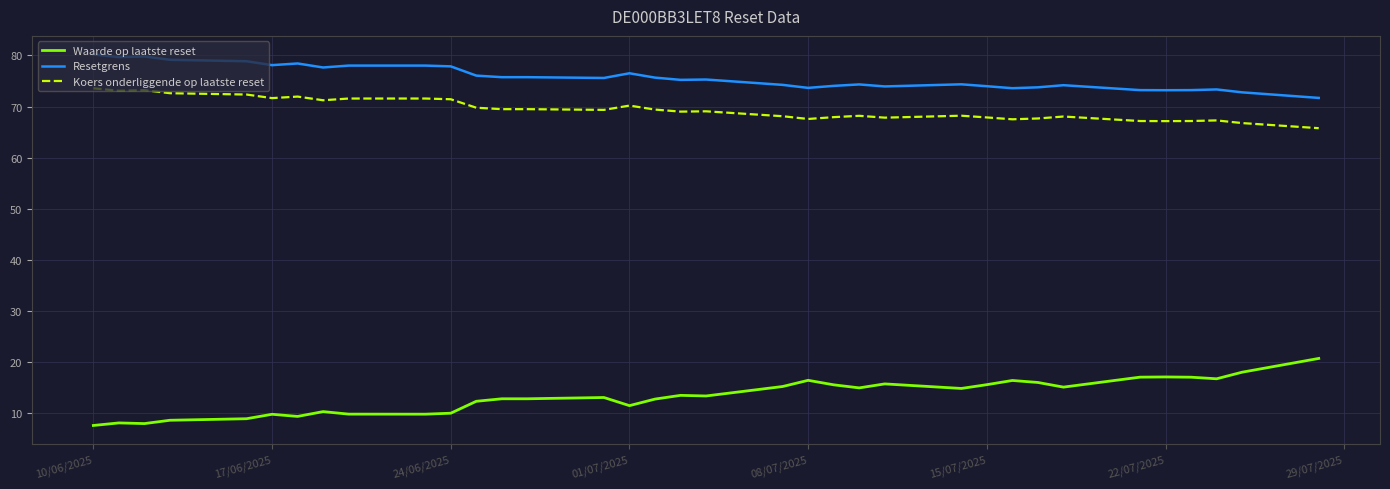

What are all the series names shown in the legend?

Waarde op laatste reset, Resetgrens, Koers onderliggende op laatste reset